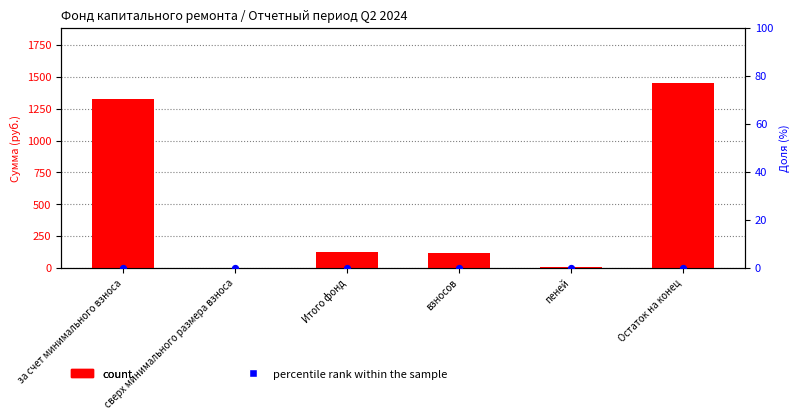

Which series has the largest total across all categories?

count